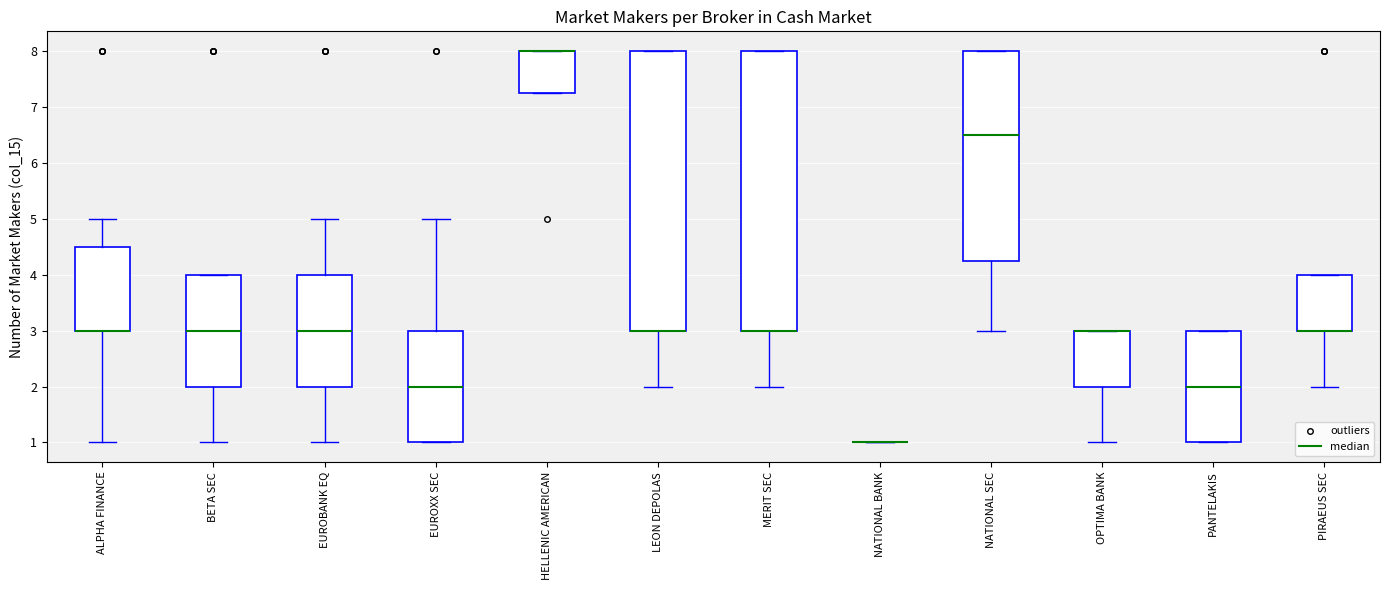

Reading left to right, transcribe this box plot: for each box, give where its median line is, the range the box spans, and where its two whiskers end, as read against the y-axis. The values are not printed on the chart, so give them approximately, as read against the axis.

ALPHA FINANCE: median 3.0 (drawn on the box's lower edge), box 3.0 to 4.5, whiskers 1.0 to 5.0
BETA SEC: median 3.0, box 2.0 to 4.0, whiskers 1.0 to 4.0
EUROBANK EQ: median 3.0, box 2.0 to 4.0, whiskers 1.0 to 5.0
EUROXX SEC: median 2.0, box 1.0 to 3.0, whiskers 1.0 to 5.0
HELLENIC AMERICAN: median 8.0 (drawn on the box's upper edge), box 7.3 to 8.0, whiskers 7.3 to 8.0
LEON DEPOLAS: median 3.0 (drawn on the box's lower edge), box 3.0 to 8.0, whiskers 2.0 to 8.0
MERIT SEC: median 3.0 (drawn on the box's lower edge), box 3.0 to 8.0, whiskers 2.0 to 8.0
NATIONAL BANK: box collapsed to a line at 1.0, whiskers 1.0 to 1.0
NATIONAL SEC: median 6.5, box 4.3 to 8.0, whiskers 3.0 to 8.0
OPTIMA BANK: median 3.0 (drawn on the box's upper edge), box 2.0 to 3.0, whiskers 1.0 to 3.0
PANTELAKIS: median 2.0, box 1.0 to 3.0, whiskers 1.0 to 3.0
PIRAEUS SEC: median 3.0 (drawn on the box's lower edge), box 3.0 to 4.0, whiskers 2.0 to 4.0